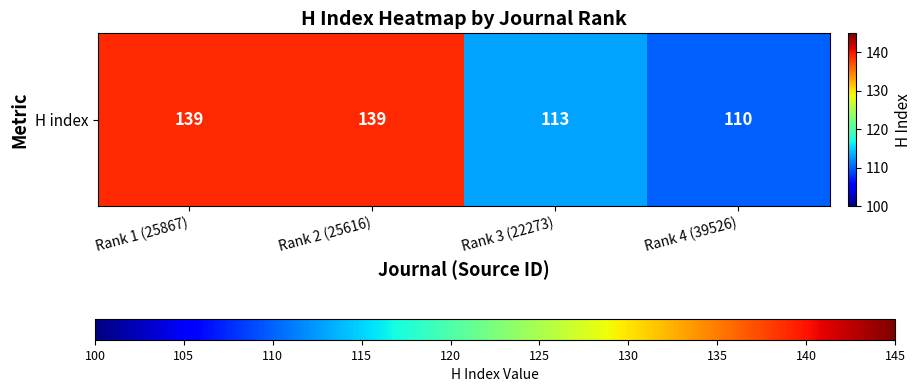

At which category does the chart reach its peak across all series?

Rank 1 (25867)